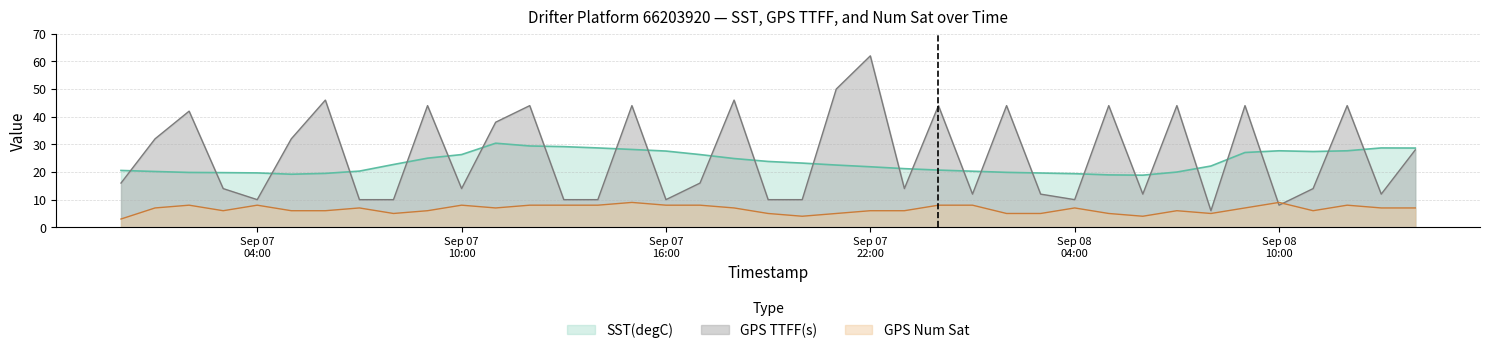

How many times do GPS Num Sat and GPS TTFF(s) cross each other?

2